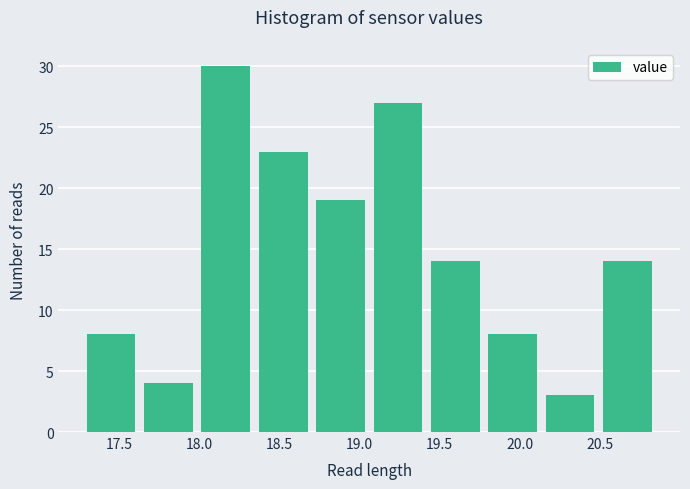

Reading left to right, transcribe this chart: for each bar, give the range it covers on the x-axis and its height. Neither the bar edges nor the heights are printed on the chart, so give them approximately, as read against the axes.

17.25 to 17.65: 8
17.65 to 18.00: 4
18.00 to 18.35: 30
18.35 to 18.70: 23
18.70 to 19.05: 19
19.05 to 19.40: 27
19.40 to 19.80: 14
19.80 to 20.15: 8
20.15 to 20.50: 3
20.50 to 20.85: 14